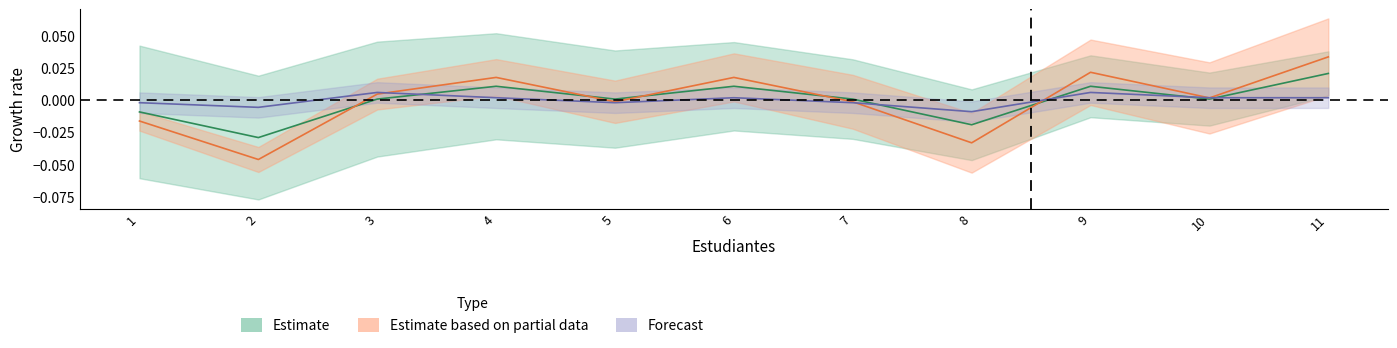

True or false: Horas (y) and xy cross at least once.

True